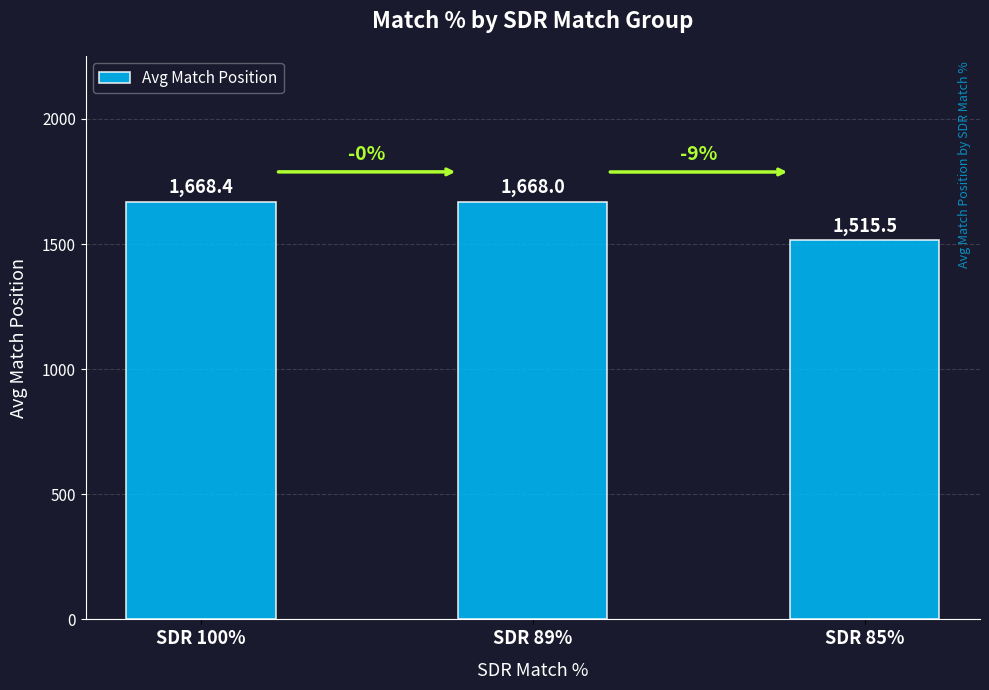

Reading left to right, transcribe all the data shown in this chart.

SDR 100%=1668.4	SDR 89%=1668.0	SDR 85%=1515.5